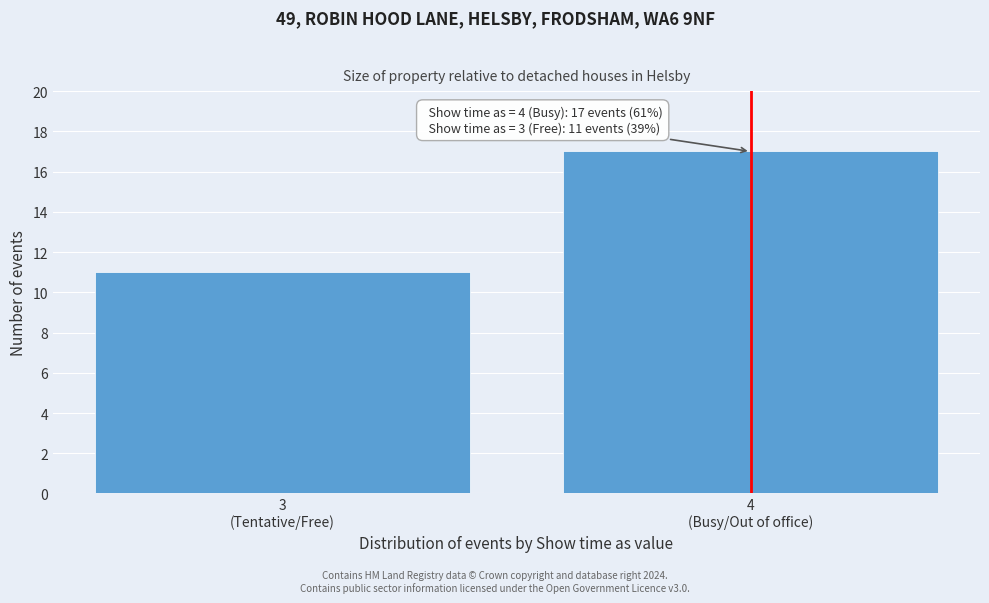

Reading left to right, list all the values displayed in this chart.

11	17